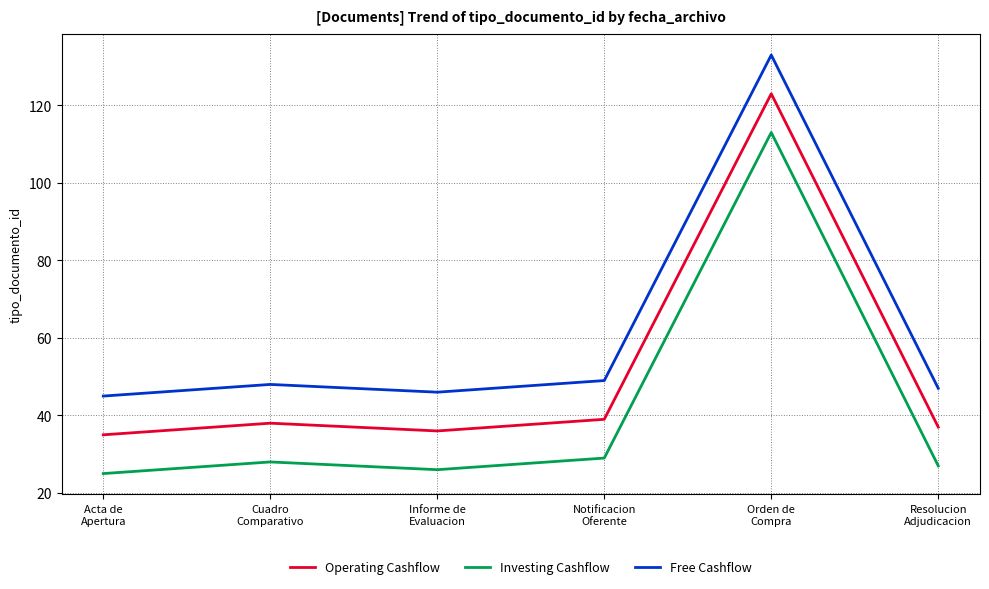

Where is the first local minimum for Investing Cashflow?

Informe de
Evaluacion